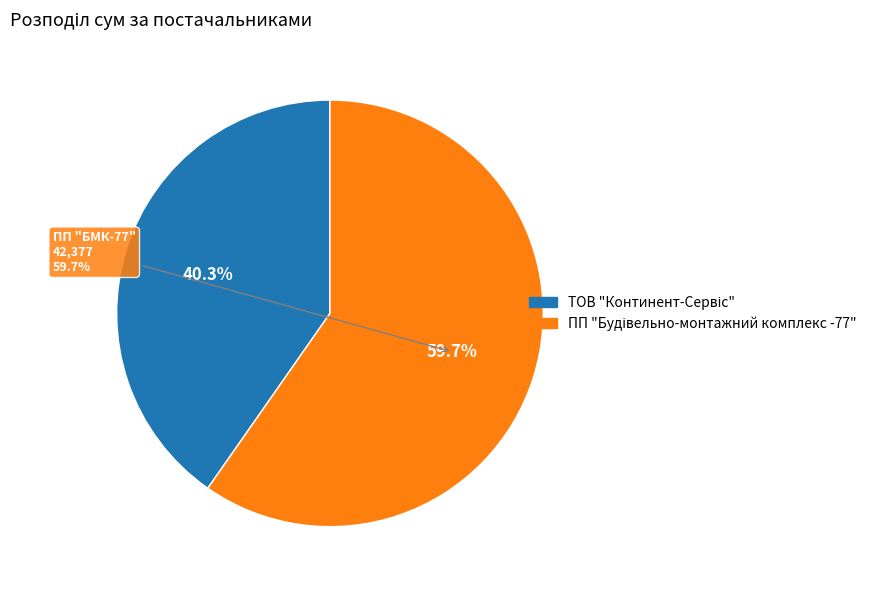

Which category has the smallest portion of the pie?

ТОВ "Континент-Сервіс"